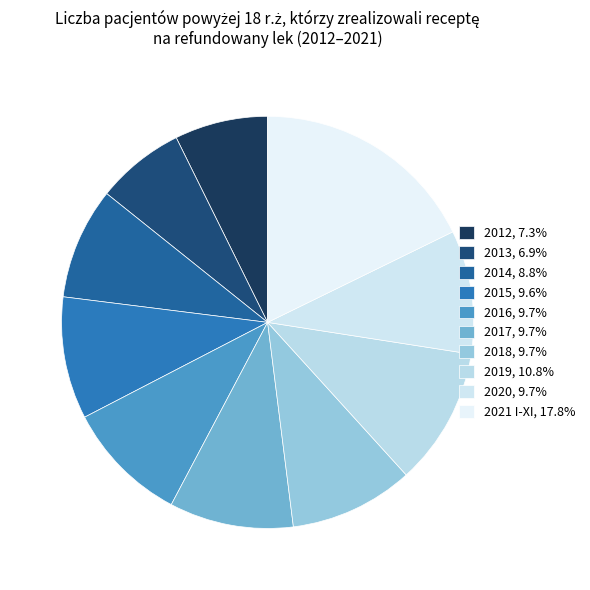

How many slices are in this pie chart?

10